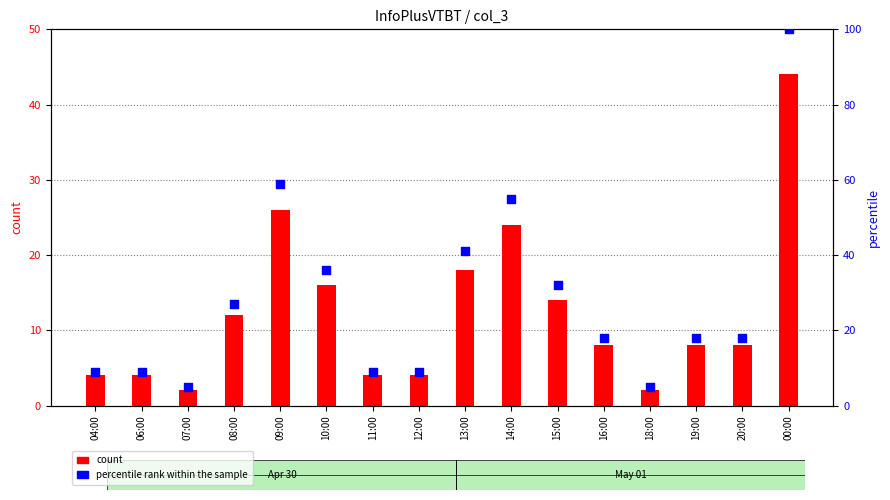

What is the total value across all series at 19:00?

26